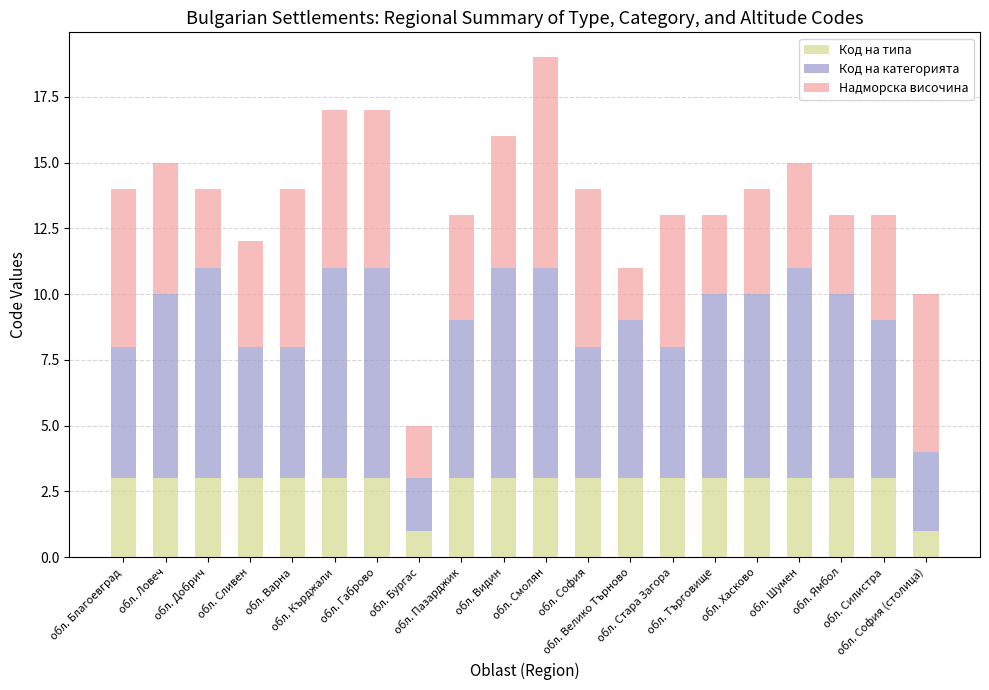

What is the average value of the Код на типа series?

3